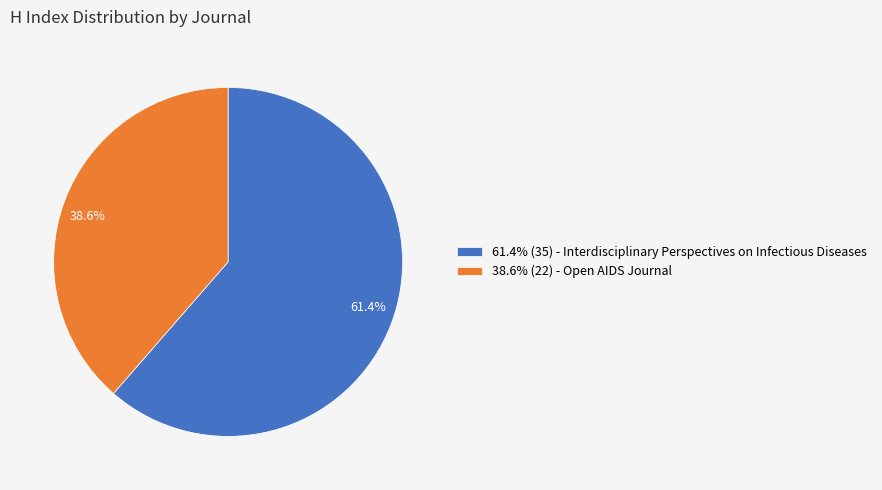

What is the total percentage of 61.4% and 38.6%?

100.0%